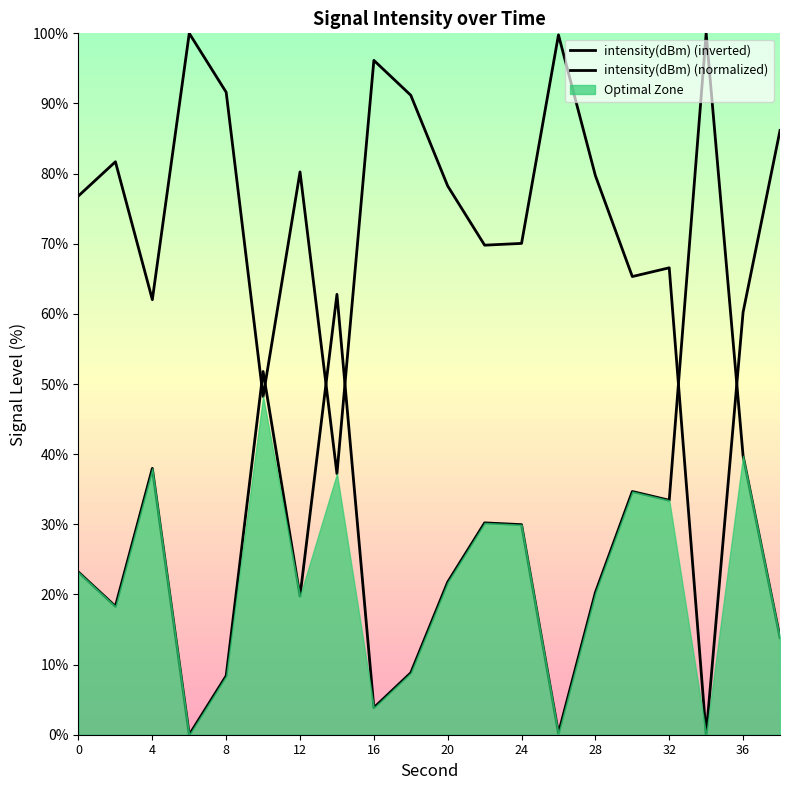

Where is the first local maximum for intensity(dBm) (normalized)?

4